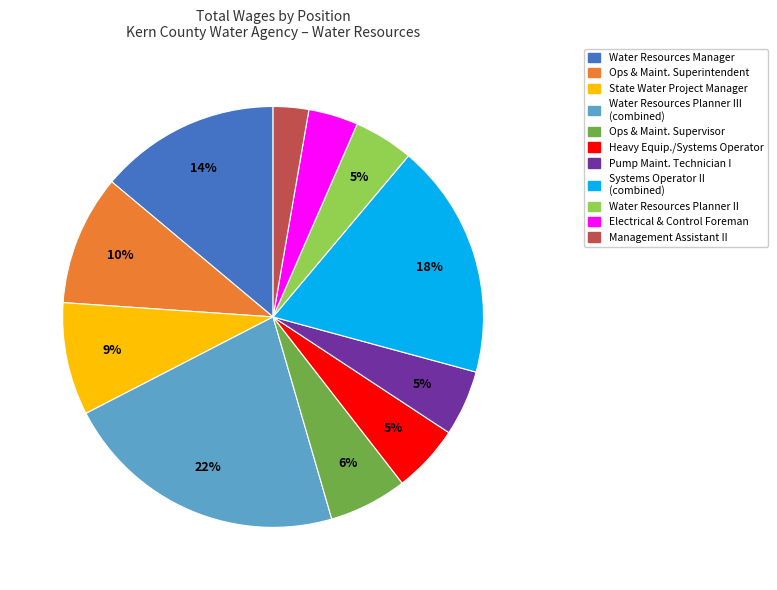

To the nearest percent, what is the difference between the largest and smallest slice percentages?

19%